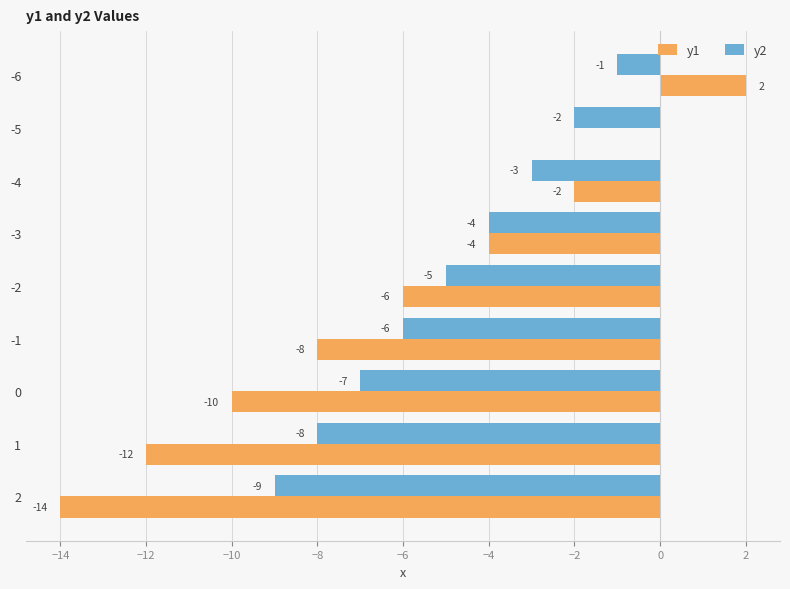

The y2 series shows -7 at 0. True or false?

True